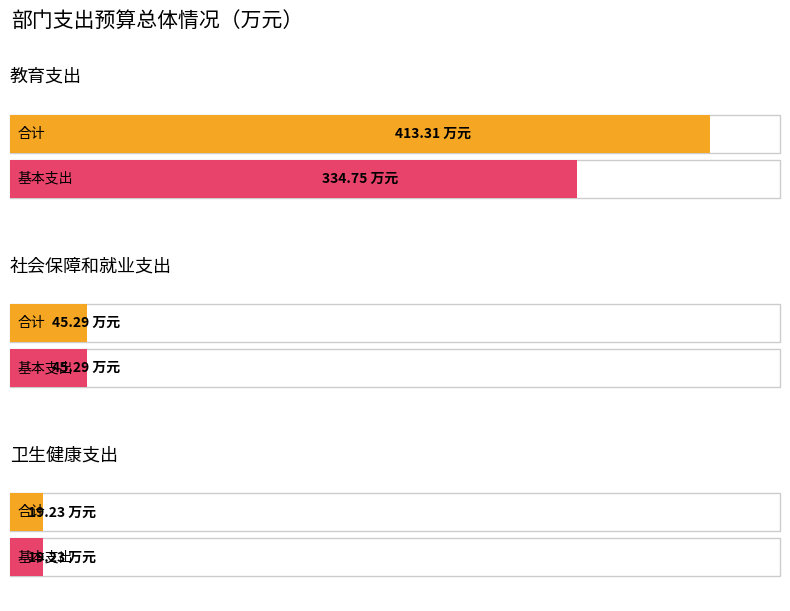

Reading left to right, extract all data points from this chart.

合计: 413.3	45.3	19.2
基本支出: 334.8	45.3	19.2